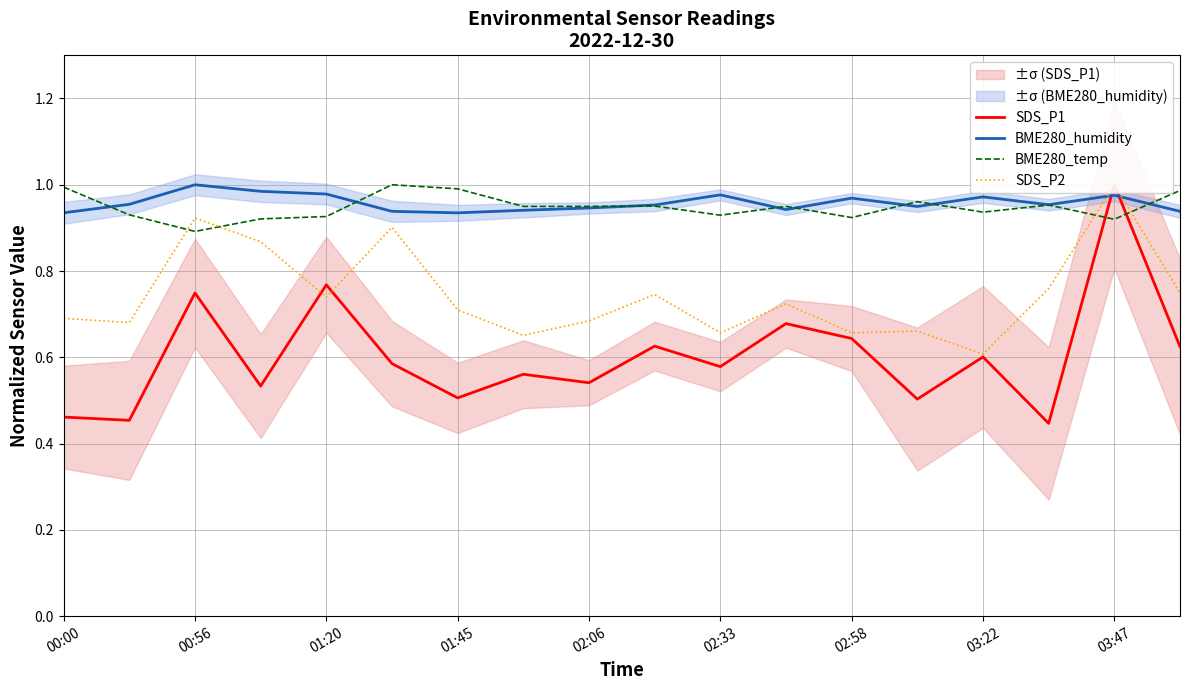

At which label does BME280_temp reach its minimum?

00:56